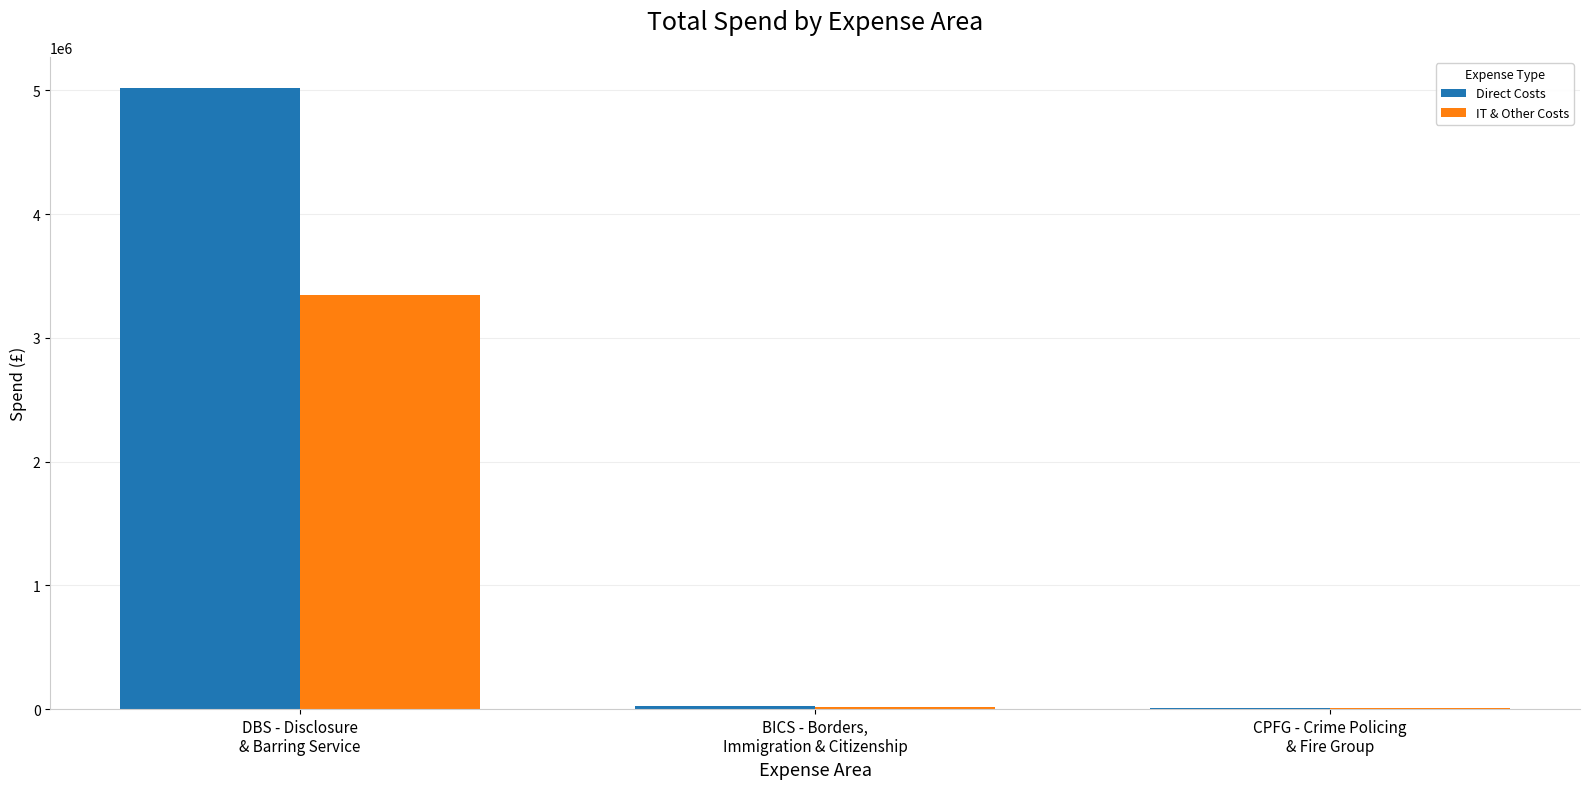

Which series has the widest spread of values?

Direct Costs